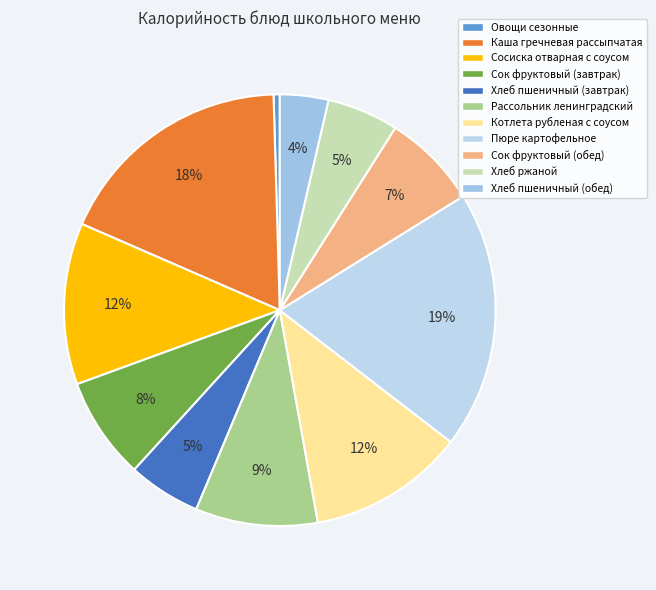

Is the sum of Рассольник ленинградский and Котлета рубленая с соусом greater than half?

No